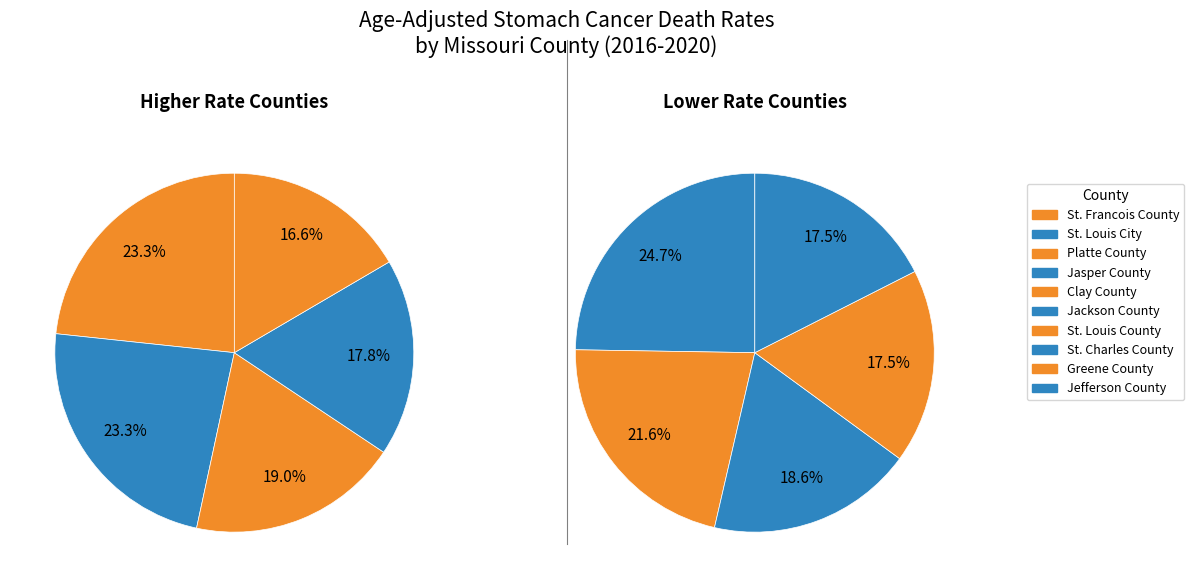

Rank the series by their average value, from highest to lowest.

High Rate Counties, Lower Rate Counties